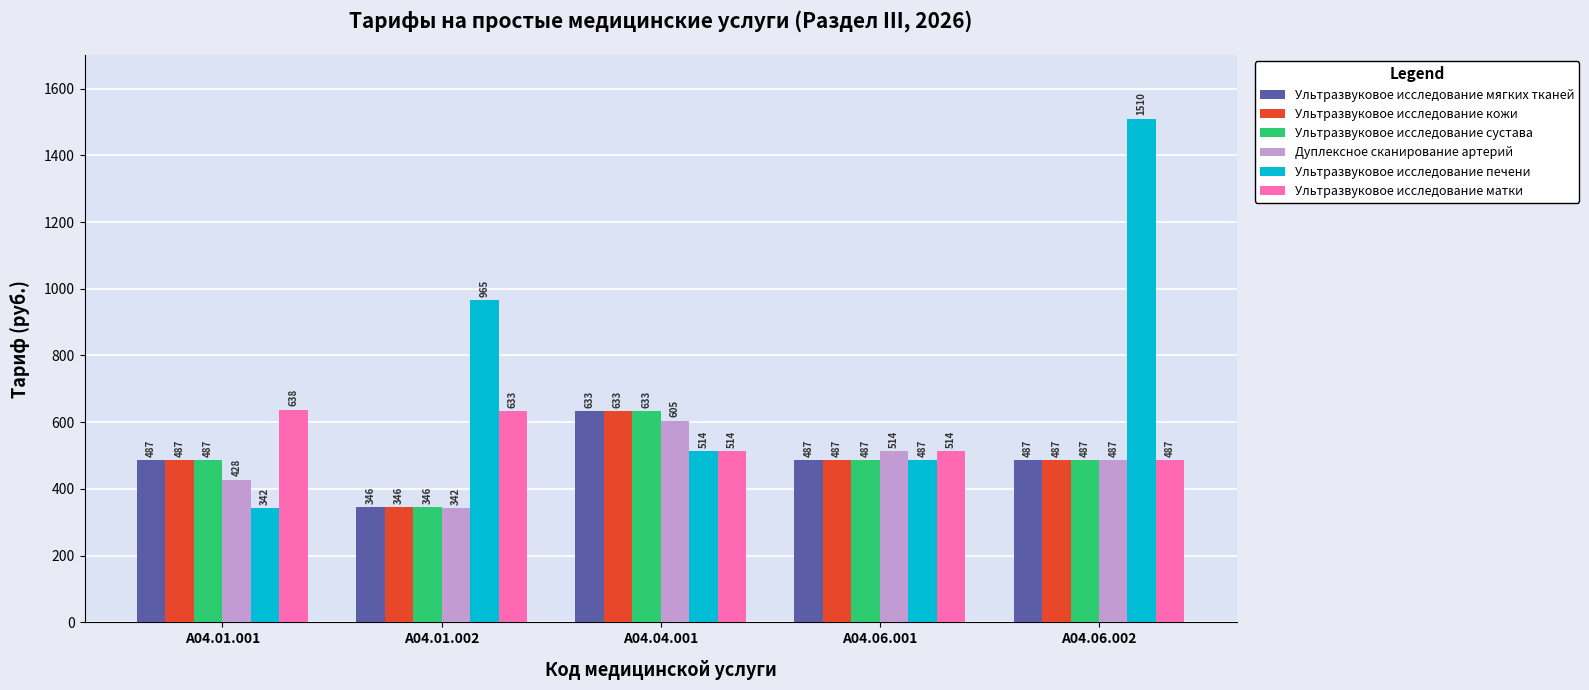

Which series has the widest spread of values?

Ультразвуковое исследование печени